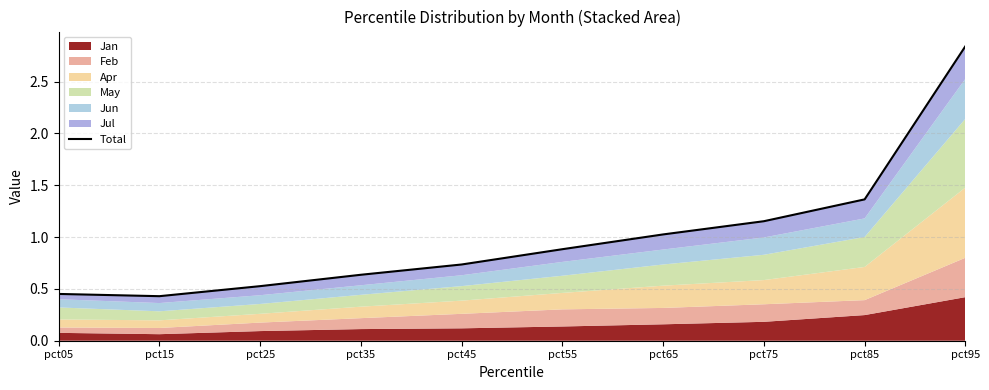

Does the chart have visible grid lines?

Yes